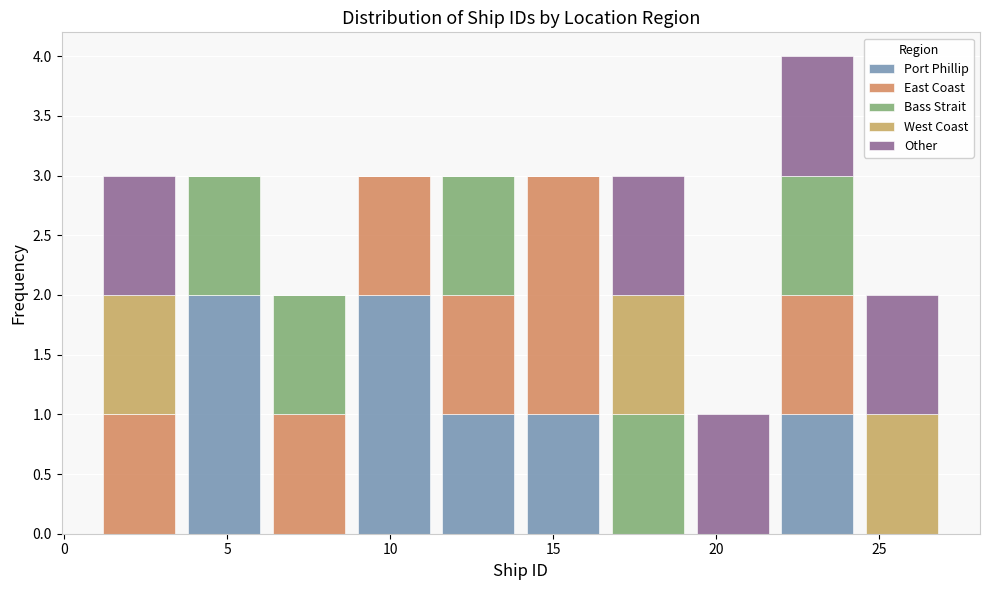

Reading left to right, transcribe this chart: for each stacked bar, give the range it covers on the x-axis and its total height. Neither the bar edges nor the heights are printed on the chart, so give them approximately, as read against the axes.

1.0 to 3.6: 3
3.6 to 6.2: 3
6.2 to 8.8: 2
8.8 to 11.4: 3
11.4 to 14.0: 3
14.0 to 16.6: 3
16.6 to 19.2: 3
19.2 to 21.8: 1
21.8 to 24.4: 4
24.4 to 27.0: 2